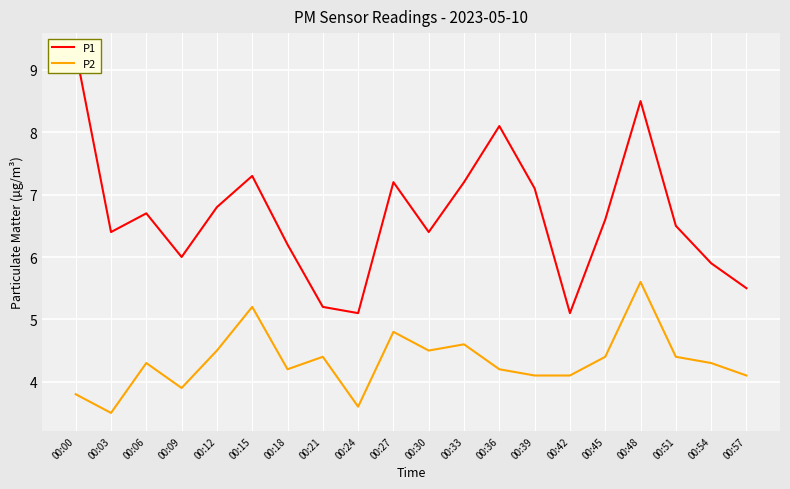

What value does the P2 series have at 00:12?

4.5